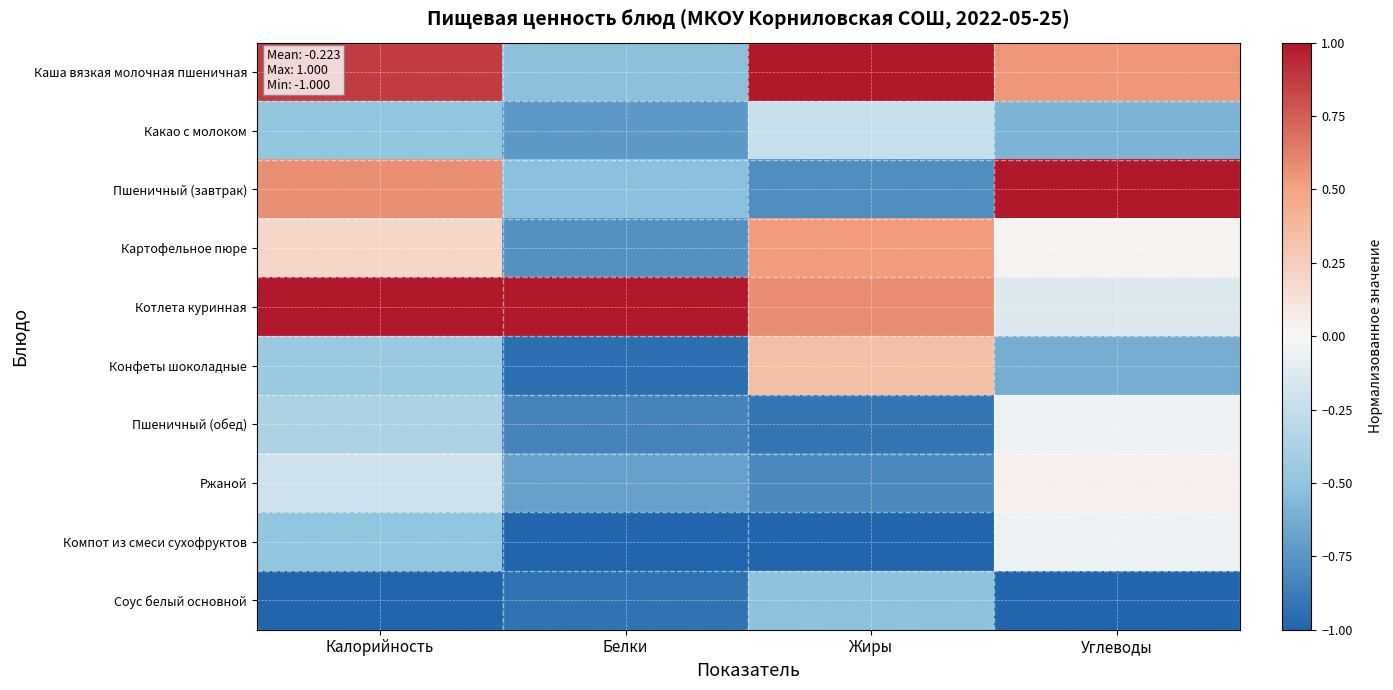

How many distinct data groups are displayed?

10